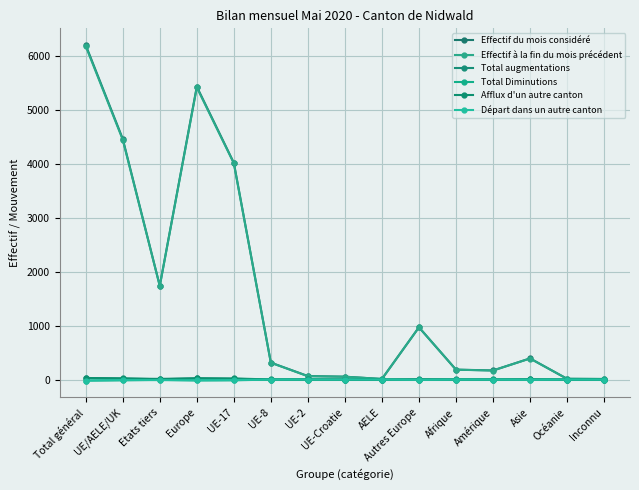

What is the minimum value shown in the chart?

-19